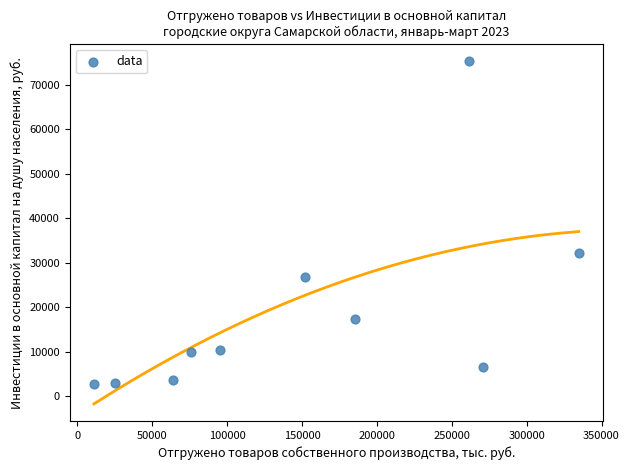

What Y value in the scatter plot is closest to 39032?

32255.6